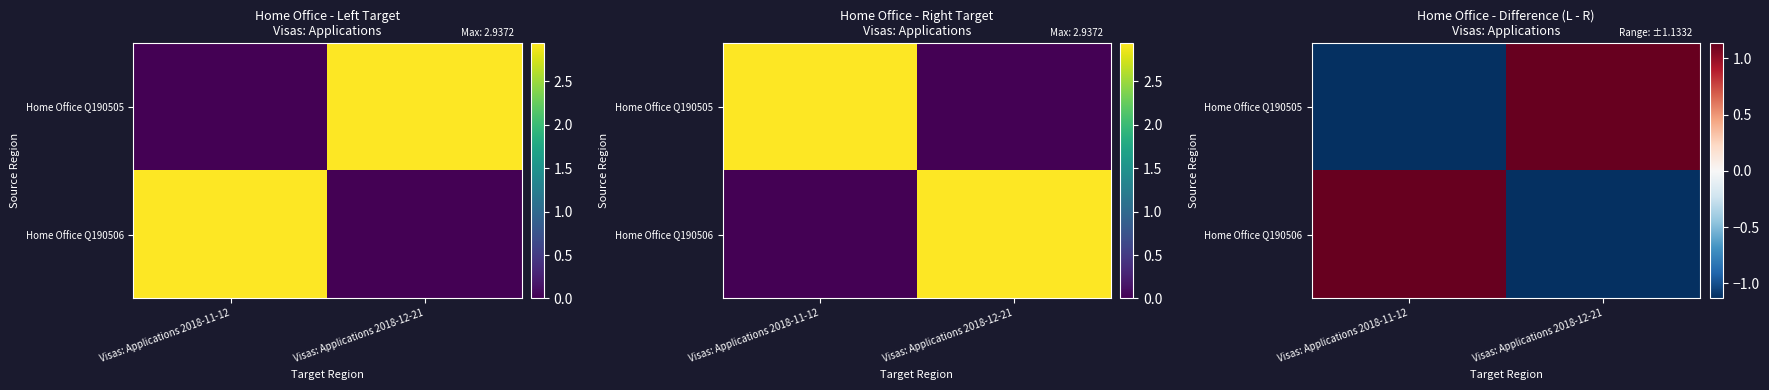

List the labels in order of Home Office Q190506 value, smallest first.

Visas: Applications 2018-12-21, Visas: Applications 2018-11-12